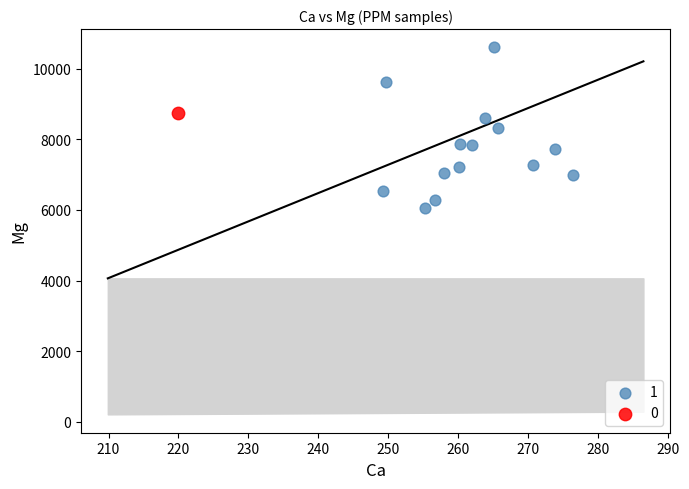

What are all the series names shown in the legend?

1, 0